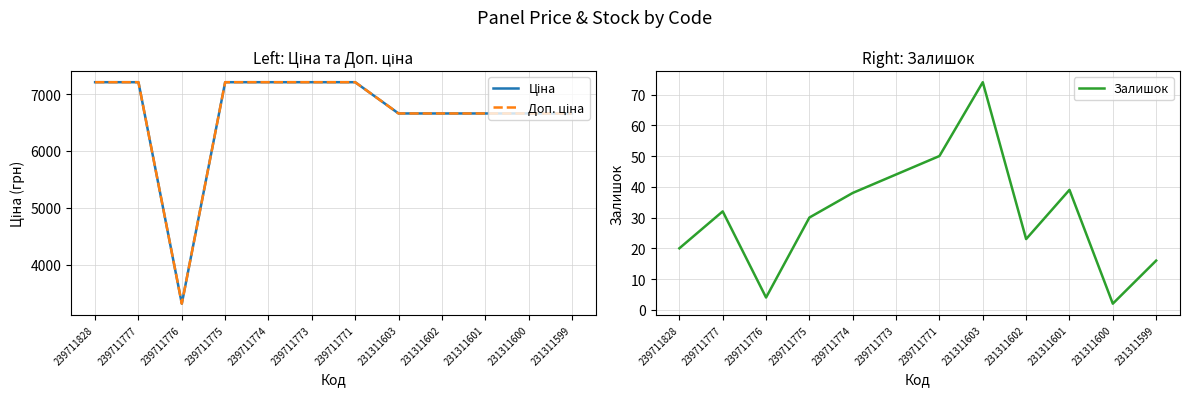

What is the difference between the second highest and minimum values in the Доп. ціна series?

3892.3